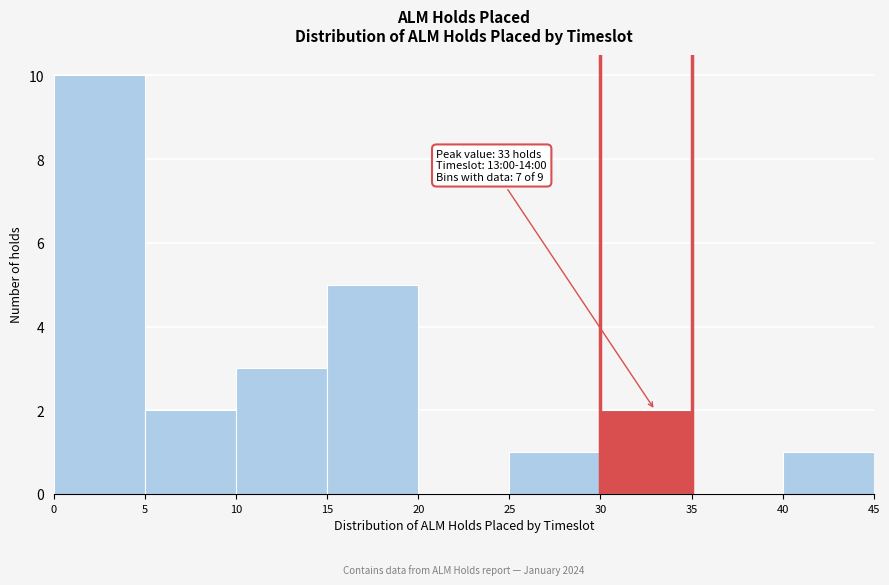

Over which range of the x-axis is the bar tallest?

0 to 5